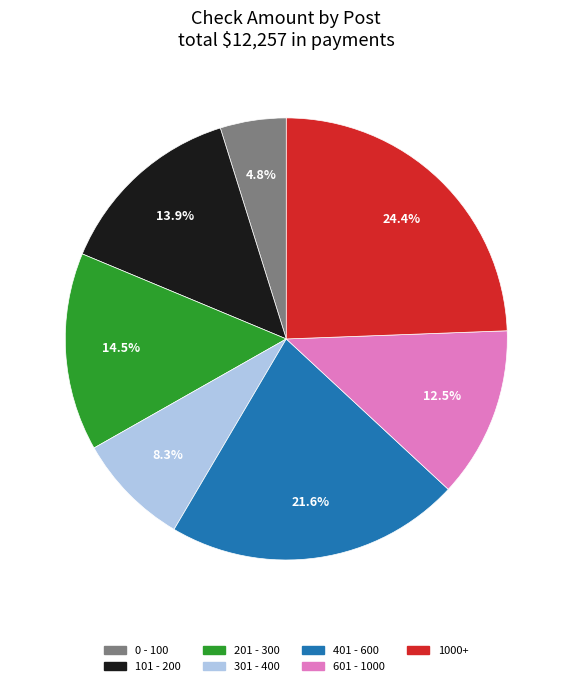

Count the number of slices in the pie.

7